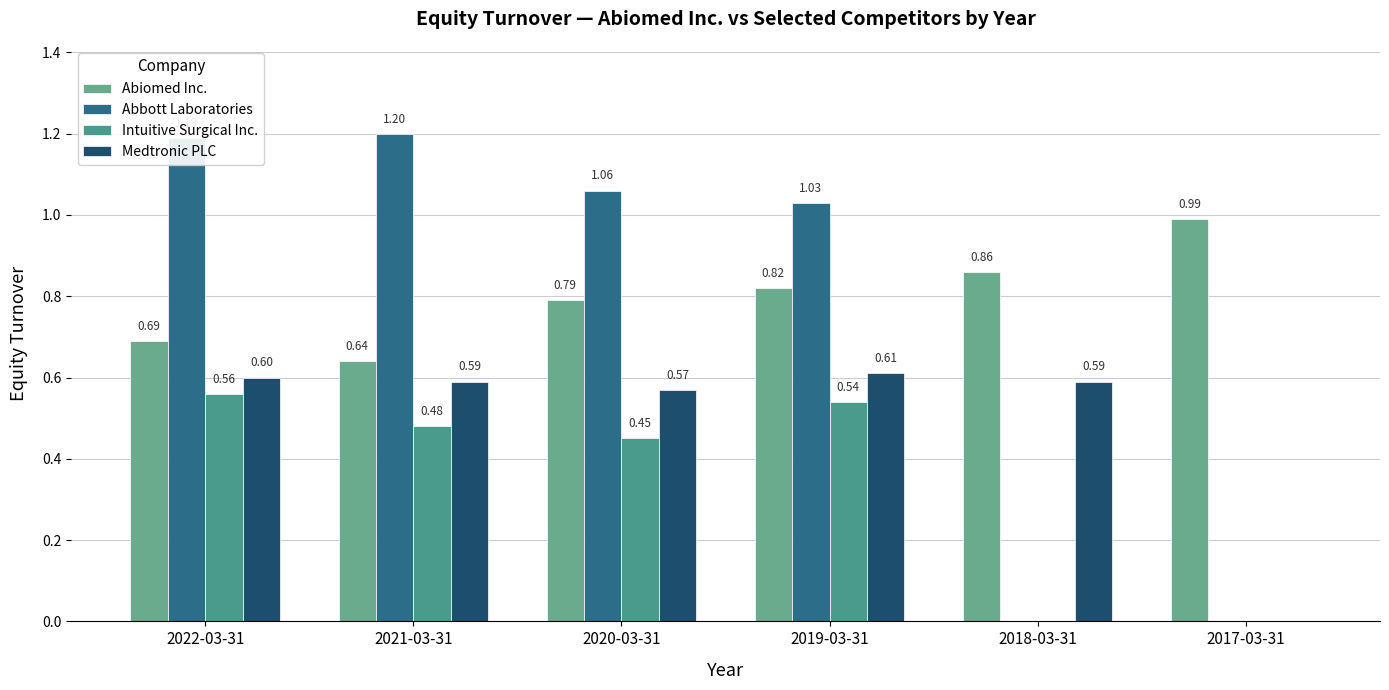

How many Medtronic PLC values are between 0 and 1?

6